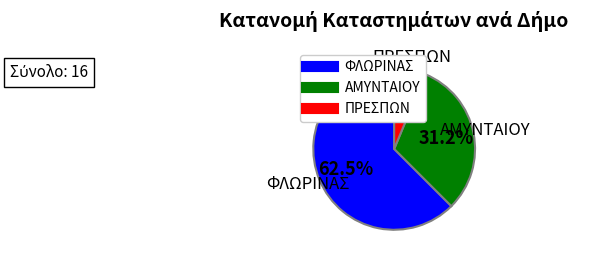

True or false: ΑΜΥΝΤΑΙΟΥ accounts for 31% of the total.

True